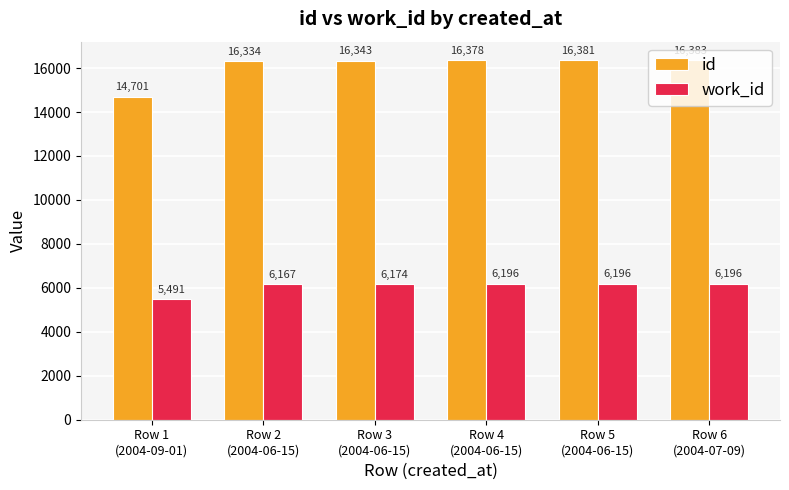

What is the label of the 4th bar from the right?

Row 3
(2004-06-15)